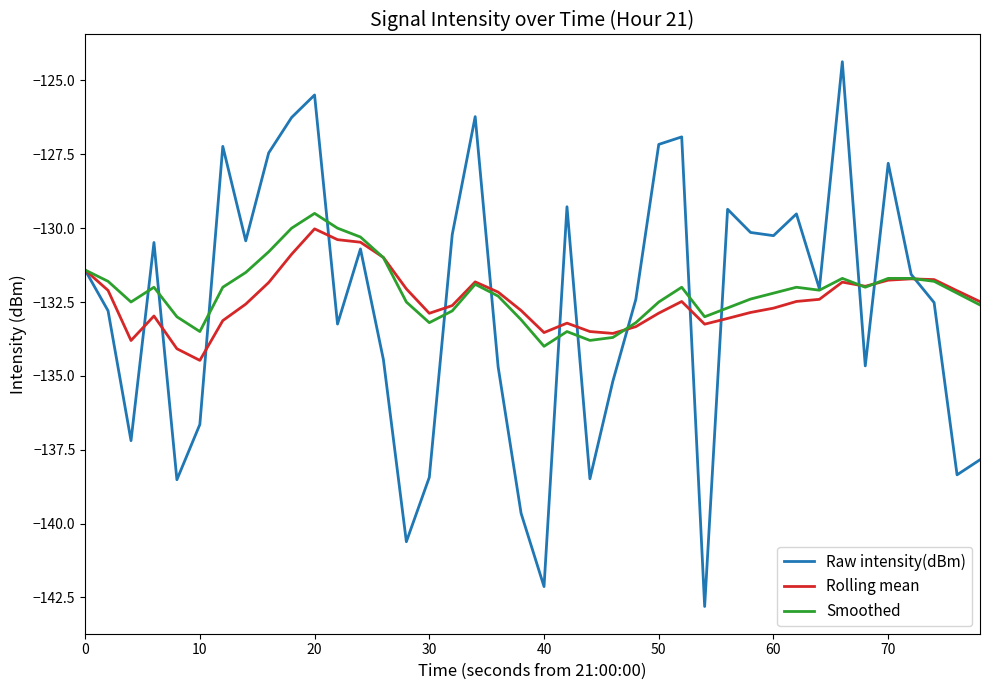

What is the greatest value displayed?

-124.4